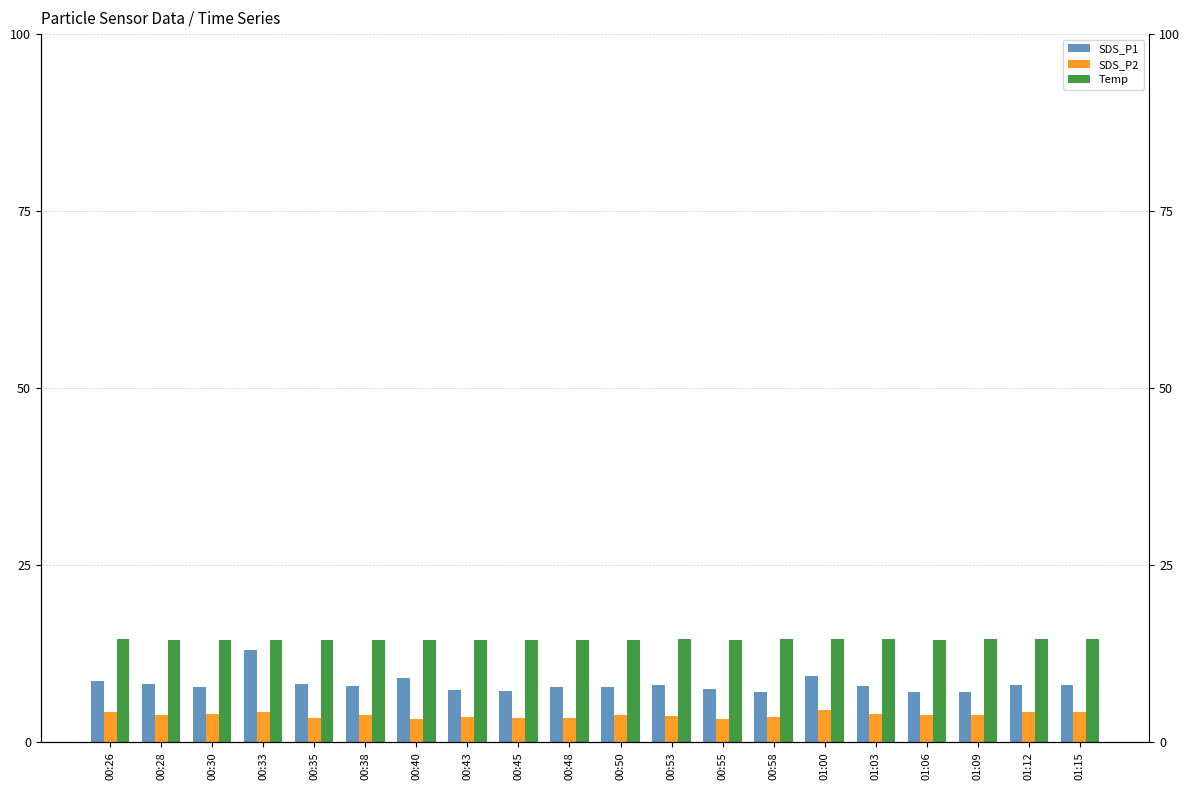

Rank the categories by SDS_P1 value from highest to lowest.

00:33, 01:00, 00:40, 00:26, 00:28, 00:35, 01:12, 00:53, 01:15, 00:38, 01:03, 00:48, 00:50, 00:30, 00:55, 00:43, 00:45, 01:09, 00:58, 01:06